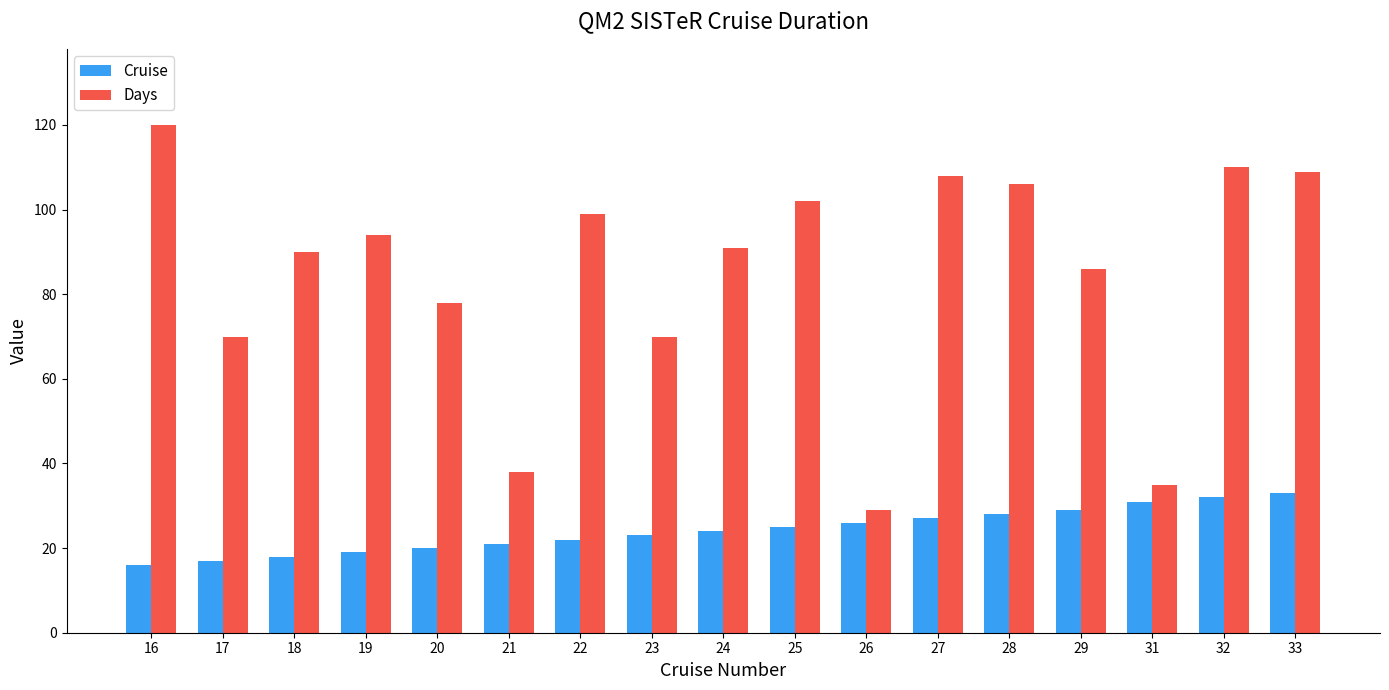

At how many categories does at least one series exceed 73?

12